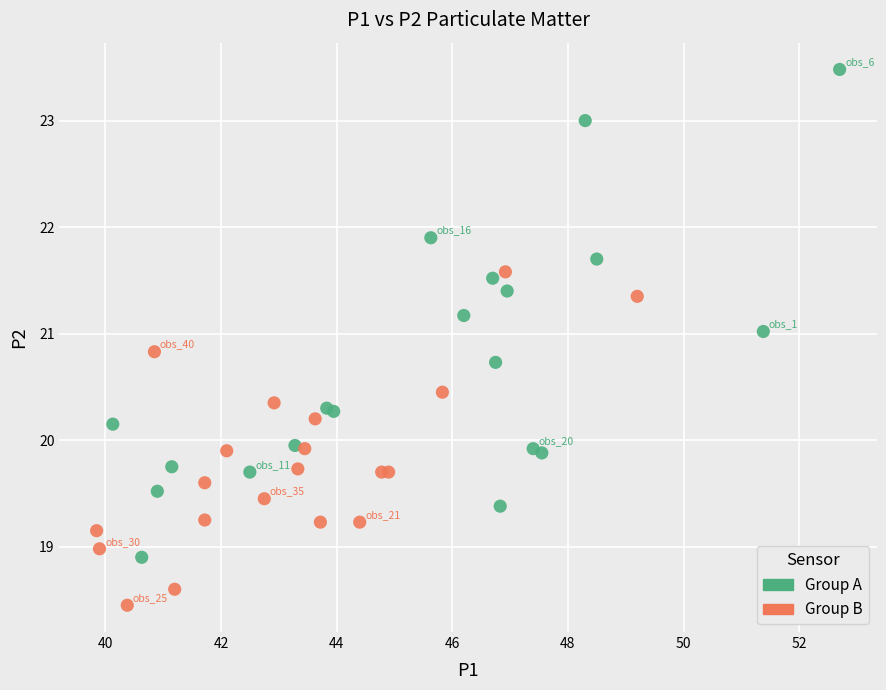

Which series reaches the maximum Y coordinate?

Group A